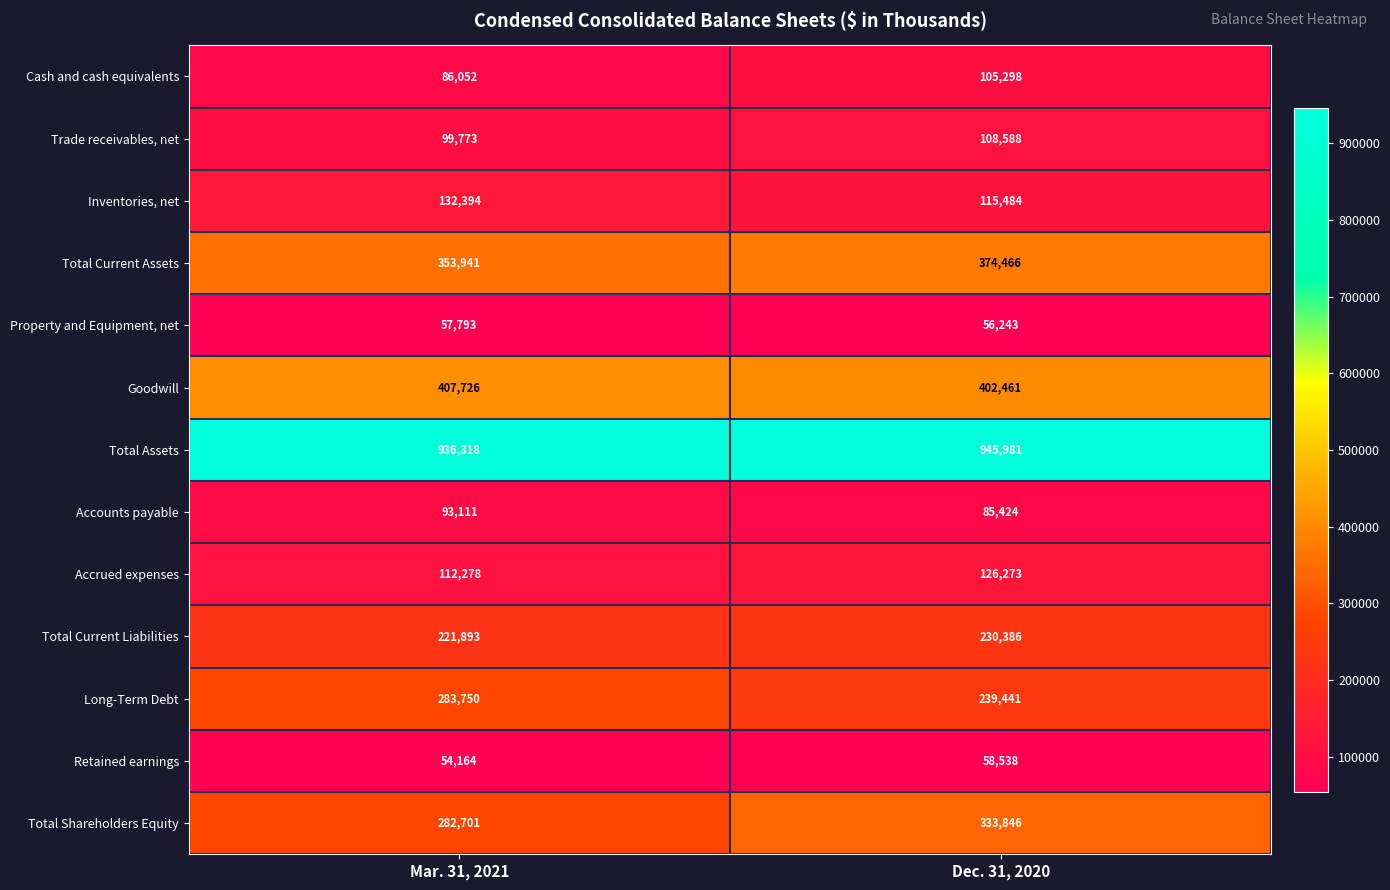

What is the minimum value shown in the chart?

54164